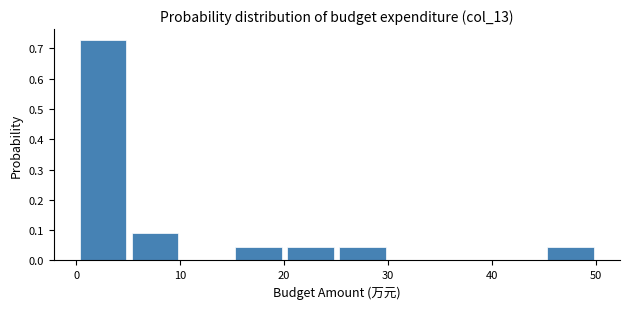

What is the height of the bar covering 25 to 30 on the x-axis? Neither the bar edges nor the heights are printed on the chart, so give them approximately, as read against the axes.

0.05